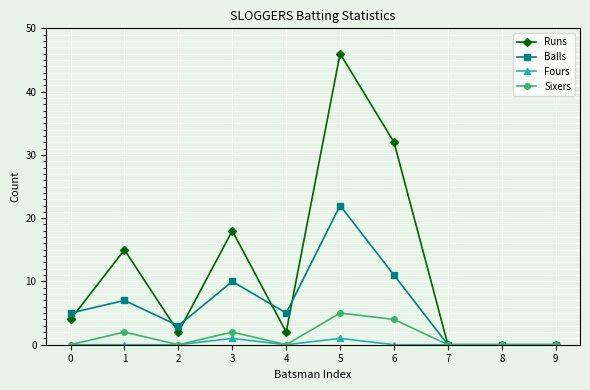

What is the difference between the maximum and second lowest values in the Runs series?

46